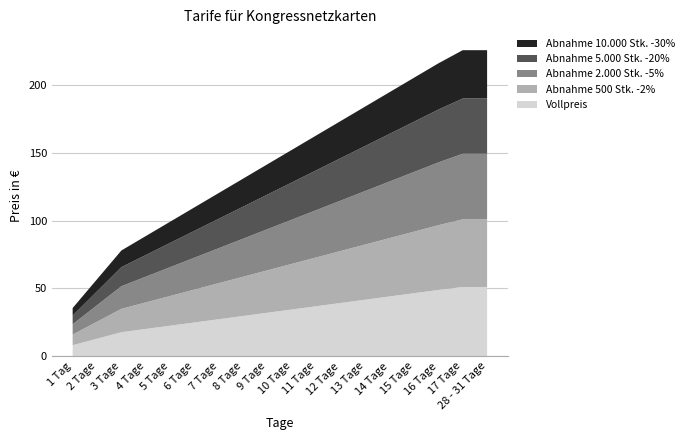

Reading left to right, transcribe all the data shown in this chart.

Vollpreis: 8.0	12.8	17.6	20.0	22.4	24.8	27.2	29.6	32.0	34.4	36.8	39.2	41.6	44.0	46.4	48.8	51.0	51.0
Abnahme 500 Stk. -2%: 7.8	12.5	17.2	19.6	22.0	24.3	26.7	29.0	31.4	33.7	36.1	38.4	40.8	43.1	45.5	47.8	50.0	50.0
Abnahme 2.000 Stk. -5%: 7.6	12.2	16.7	19.0	21.3	23.6	25.8	28.1	30.4	32.7	35.0	37.2	39.5	41.8	44.1	46.4	48.5	48.5
Abnahme 5.000 Stk. -20%: 6.4	10.2	14.1	16.0	17.9	19.8	21.8	23.7	25.6	27.5	29.4	31.4	33.3	35.2	37.1	39.0	40.8	40.8
Abnahme 10.000 Stk. -30%: 5.6	9.0	12.3	14.0	15.7	17.4	19.0	20.7	22.4	24.1	25.8	27.4	29.1	30.8	32.5	34.2	35.7	35.7